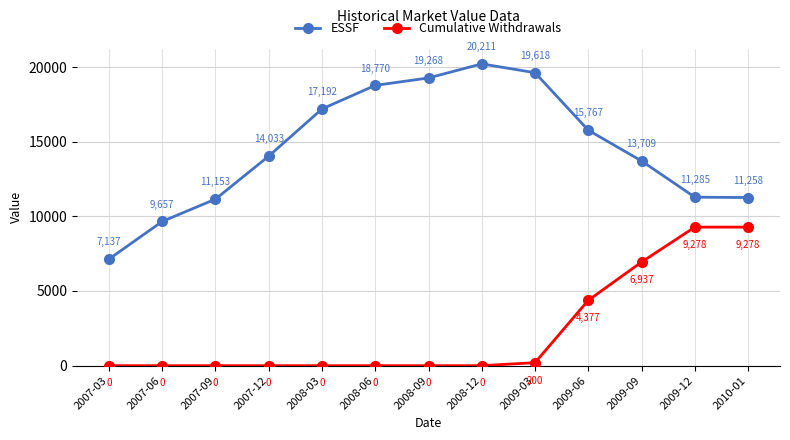

The Cumulative Withdrawals series shows 0.0 at 2007-09. True or false?

True